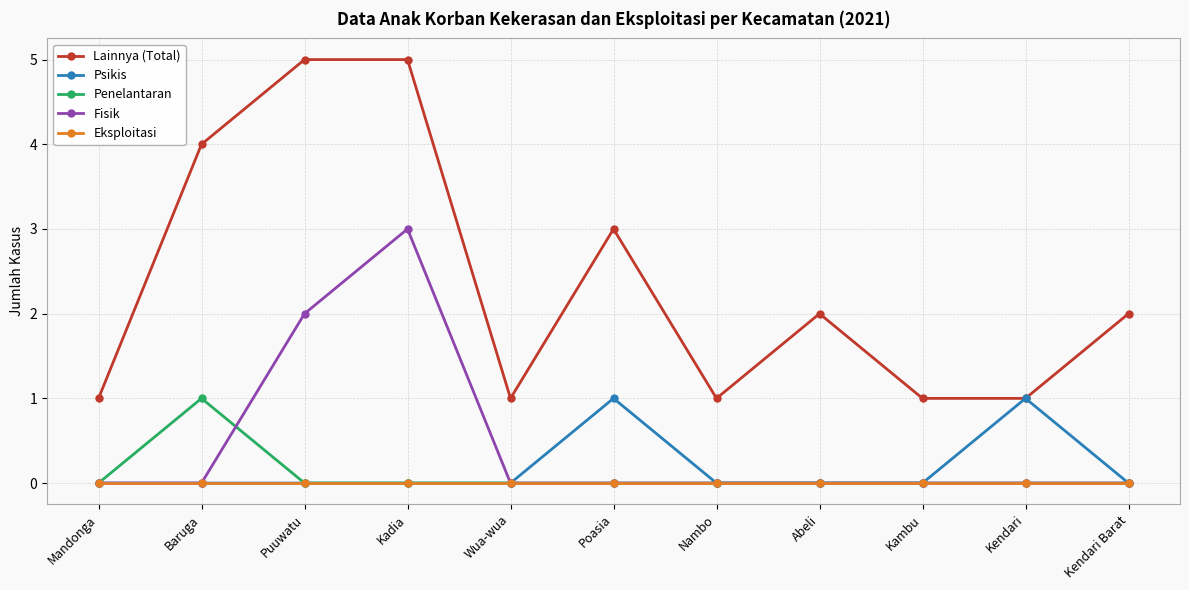

What is the difference between the maximum and minimum values in the Penelantaran series?

1